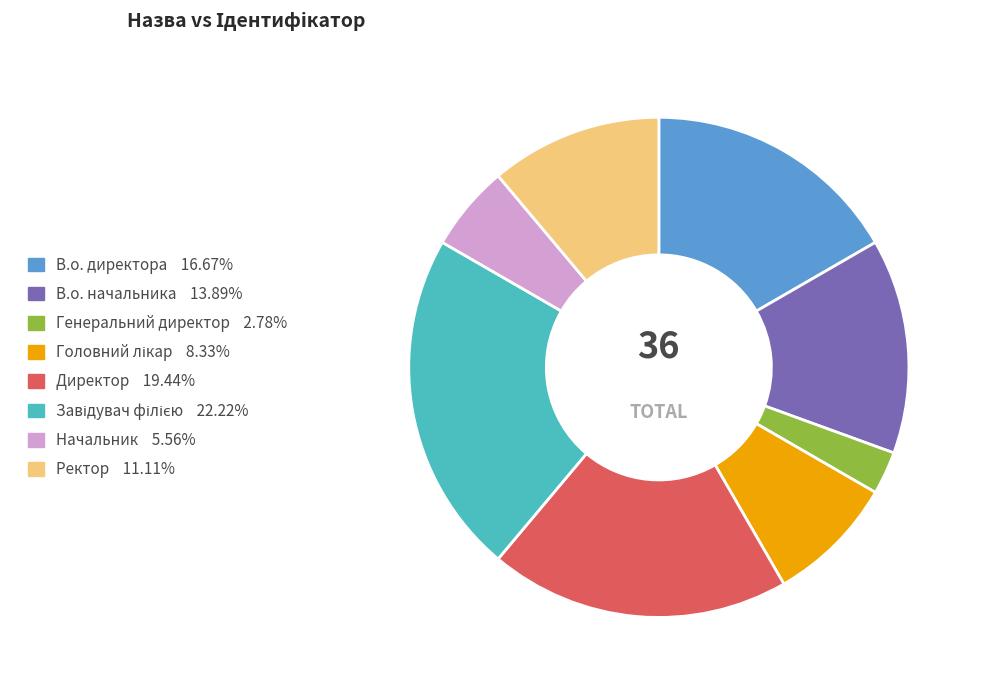

Count the number of slices in the pie.

8